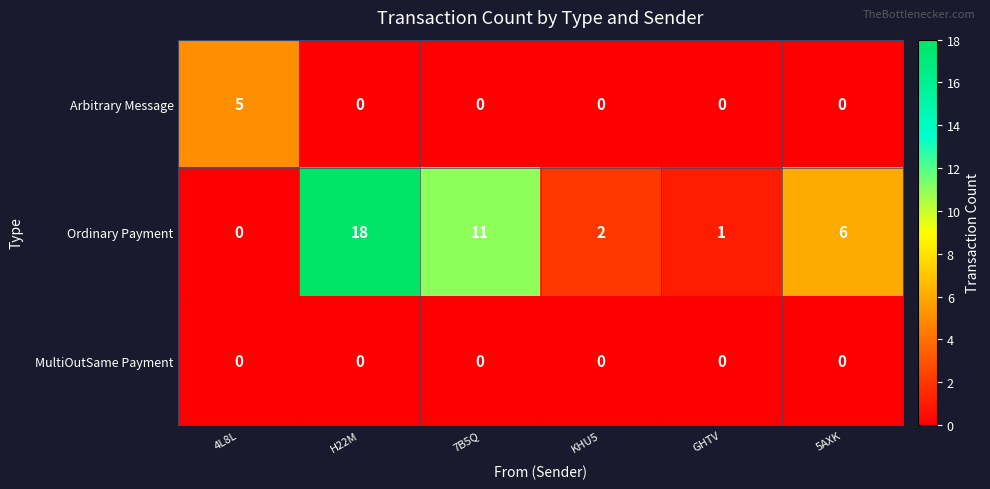

True or false: Ordinary Payment has a value of 2 at KHU5.

True